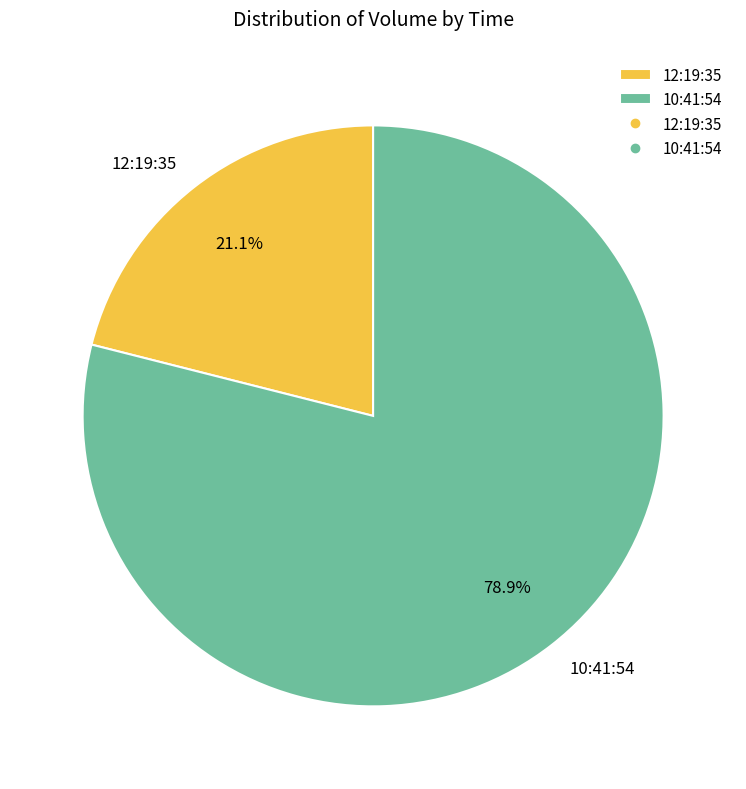

Count the number of slices in the pie.

2